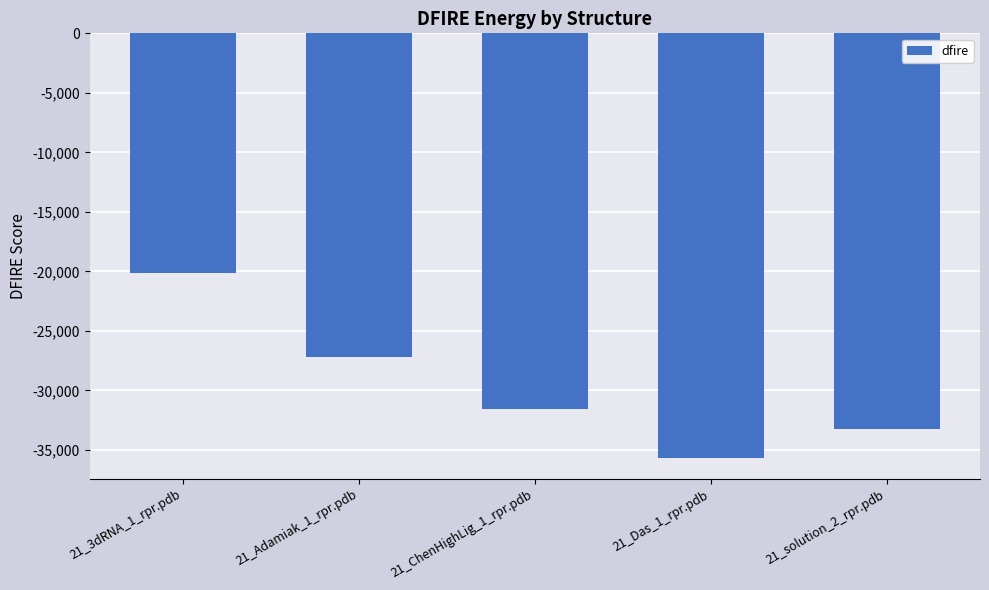

What is the label of the 1st bar from the left?

21_3dRNA_1_rpr.pdb